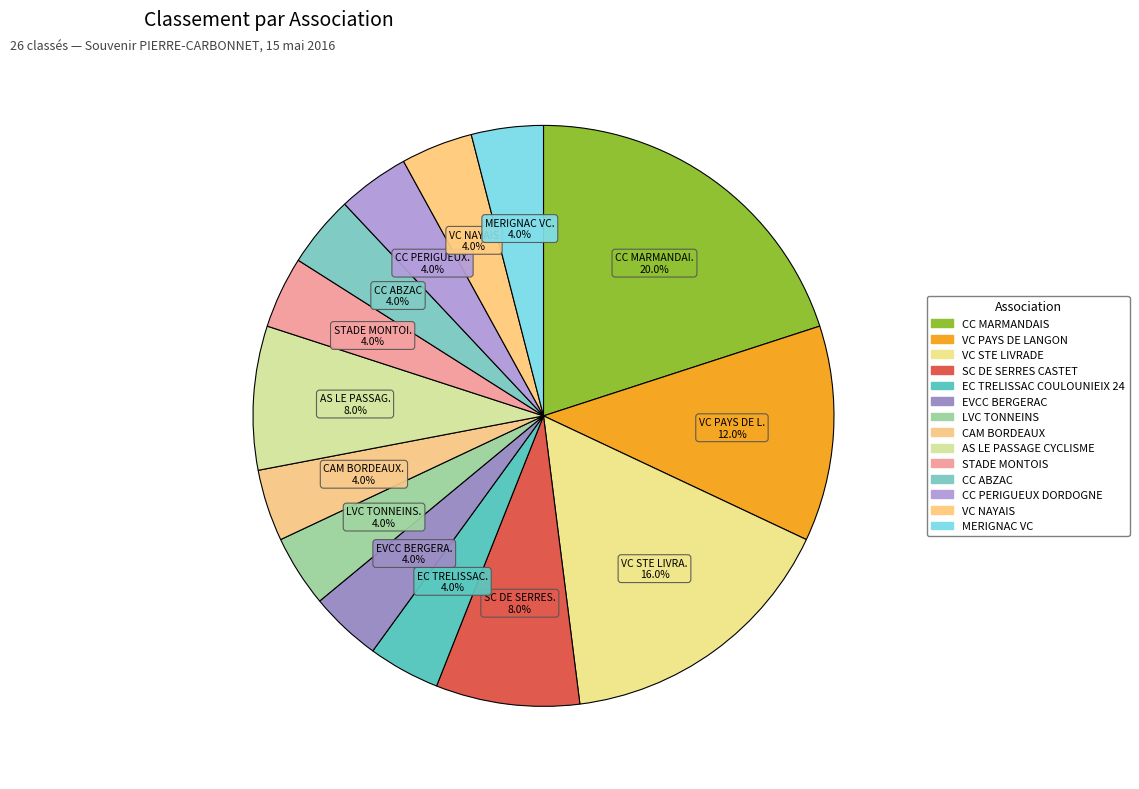

Rank the categories by value from highest to lowest.

CC MARMANDAIS, VC STE LIVRADE, VC PAYS DE LANGON, SC DE SERRES CASTET, AS LE PASSAGE CYCLISME, EC TRELISSAC COULOUNIEIX 24, EVCC BERGERAC, LVC TONNEINS, CAM BORDEAUX, STADE MONTOIS, CC ABZAC, CC PERIGUEUX DORDOGNE, VC NAYAIS, MERIGNAC VC